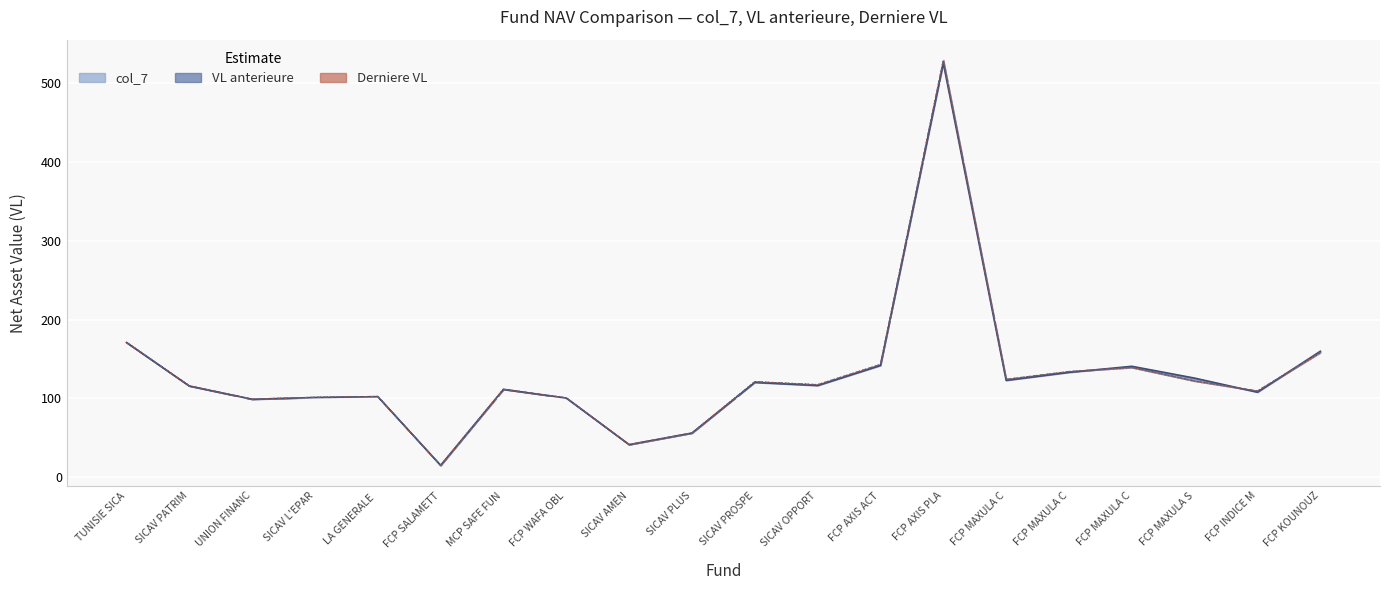

Reading left to right, extract all data points from this chart.

col_7: 170.9	115.8	99.0	101.2	102.3	15.2	111.5	100.5	41.5	56.2	120.3	116.4	141.8	524.8	122.9	133.1	140.7	125.8	108.0	159.8
VL anterieure: 171.2	116.0	99.2	101.5	102.5	15.3	111.8	100.7	41.6	56.3	121.3	117.5	143.2	528.8	124.3	134.1	139.3	122.2	109.6	158.5
Derniere VL: 171.2	116.0	99.2	101.5	102.5	15.3	111.8	100.7	41.6	56.3	121.3	117.4	142.8	528.0	124.2	134.1	139.2	122.1	109.4	158.0